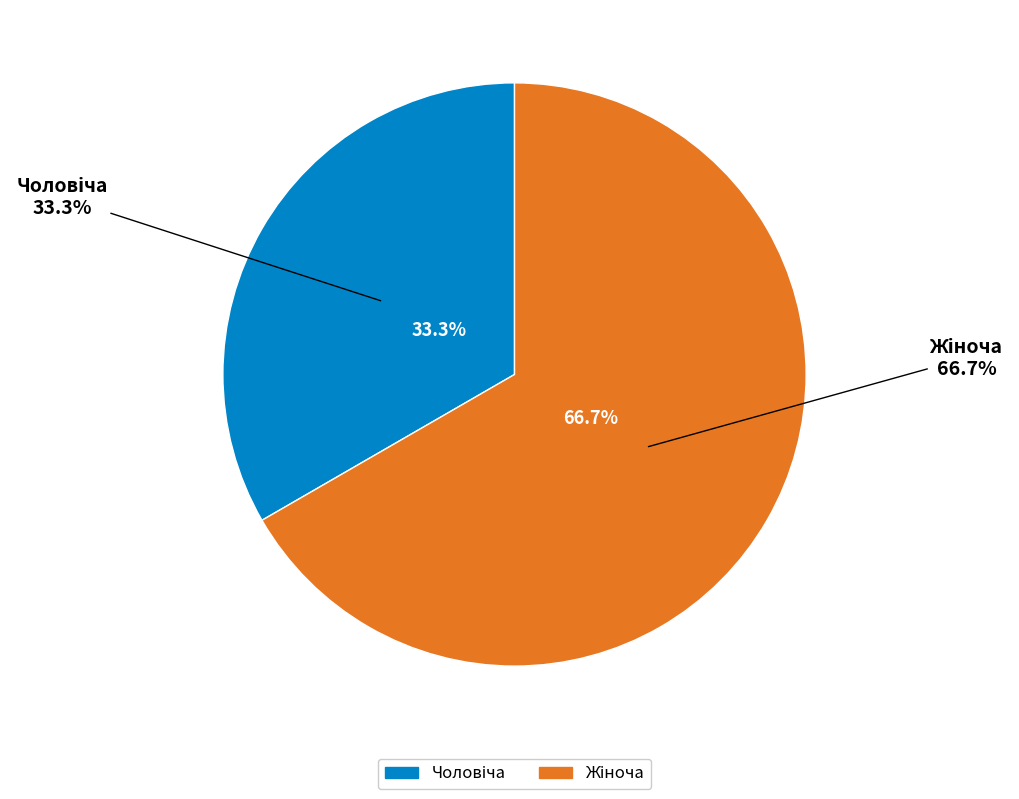

Count the number of slices in the pie.

2